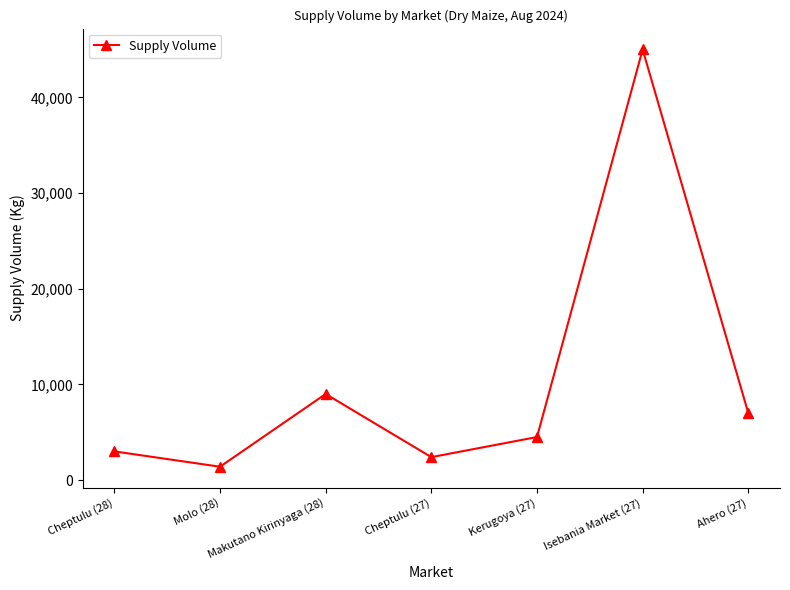

How many data points are less than 4500?

3